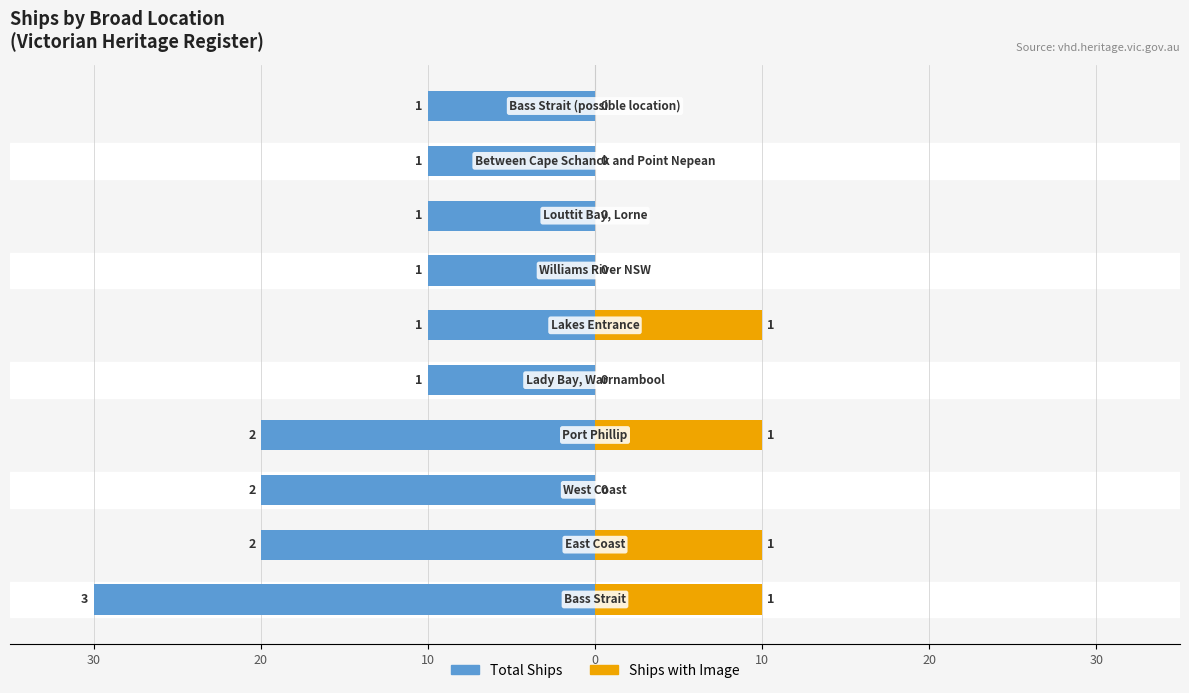

Is it true that Total Ships equals -10 at 20?

True